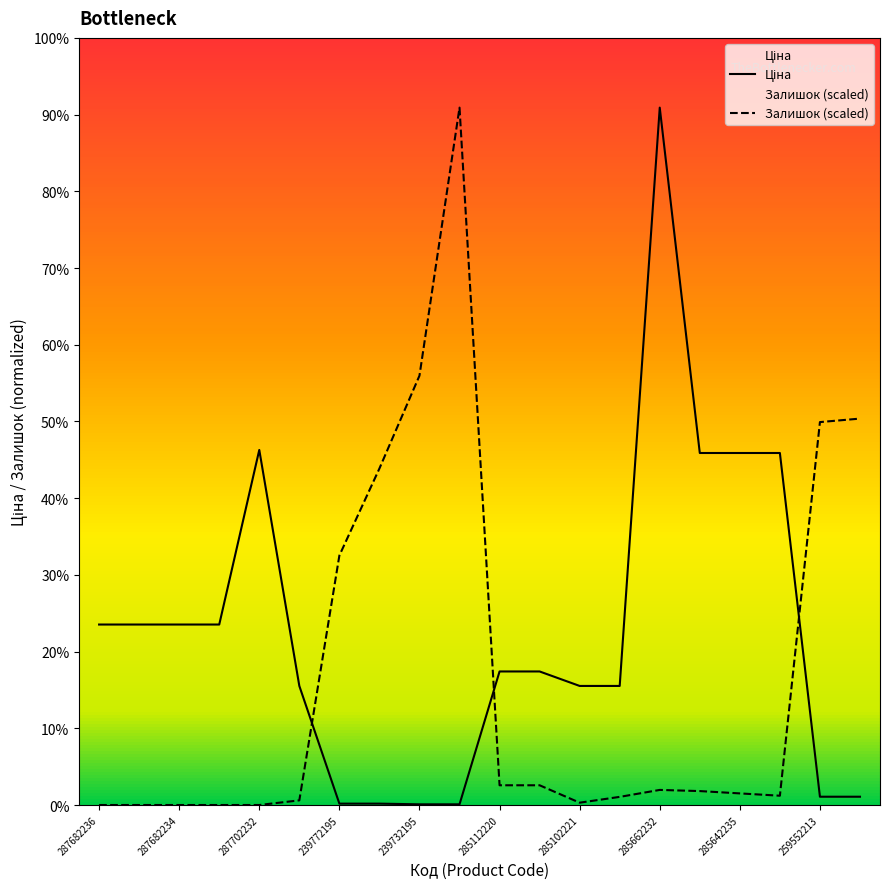

List the series in order of their overall mean, lowest first.

Залишок, Ціна